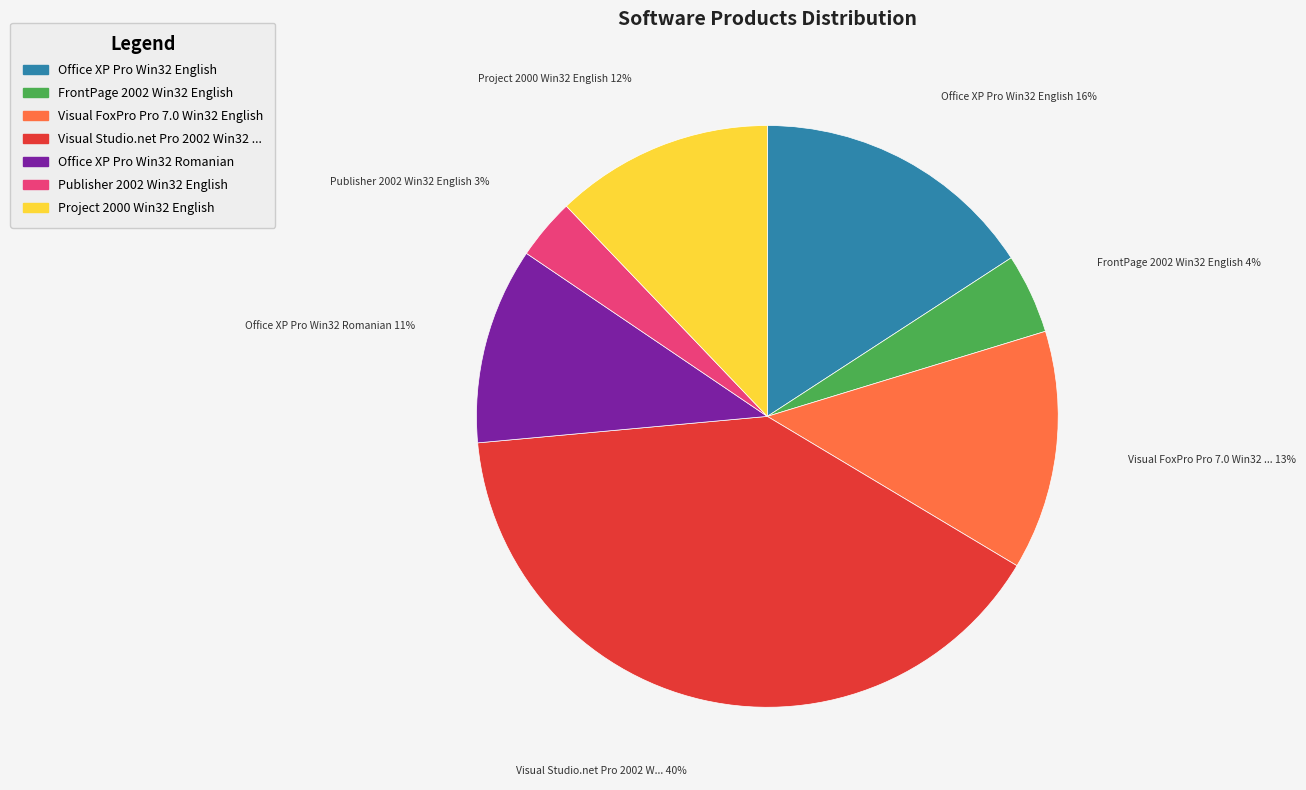

Does any single category account for the majority?

No